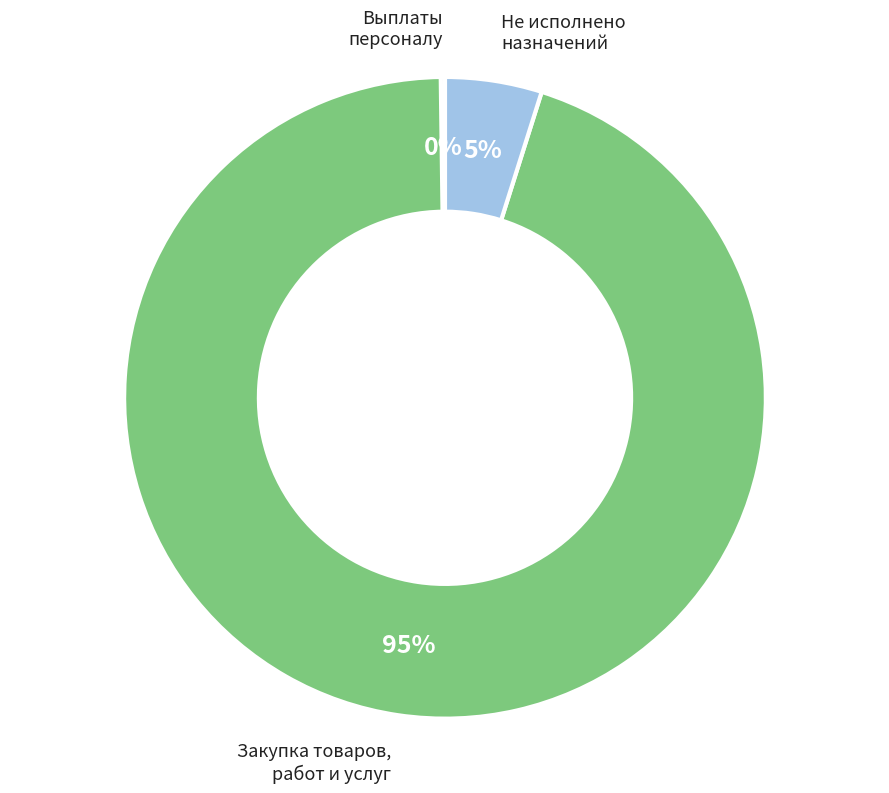

Do Не исполнено назначений and Закупка товаров, работ и услуг together represent more than half of the pie?

Yes